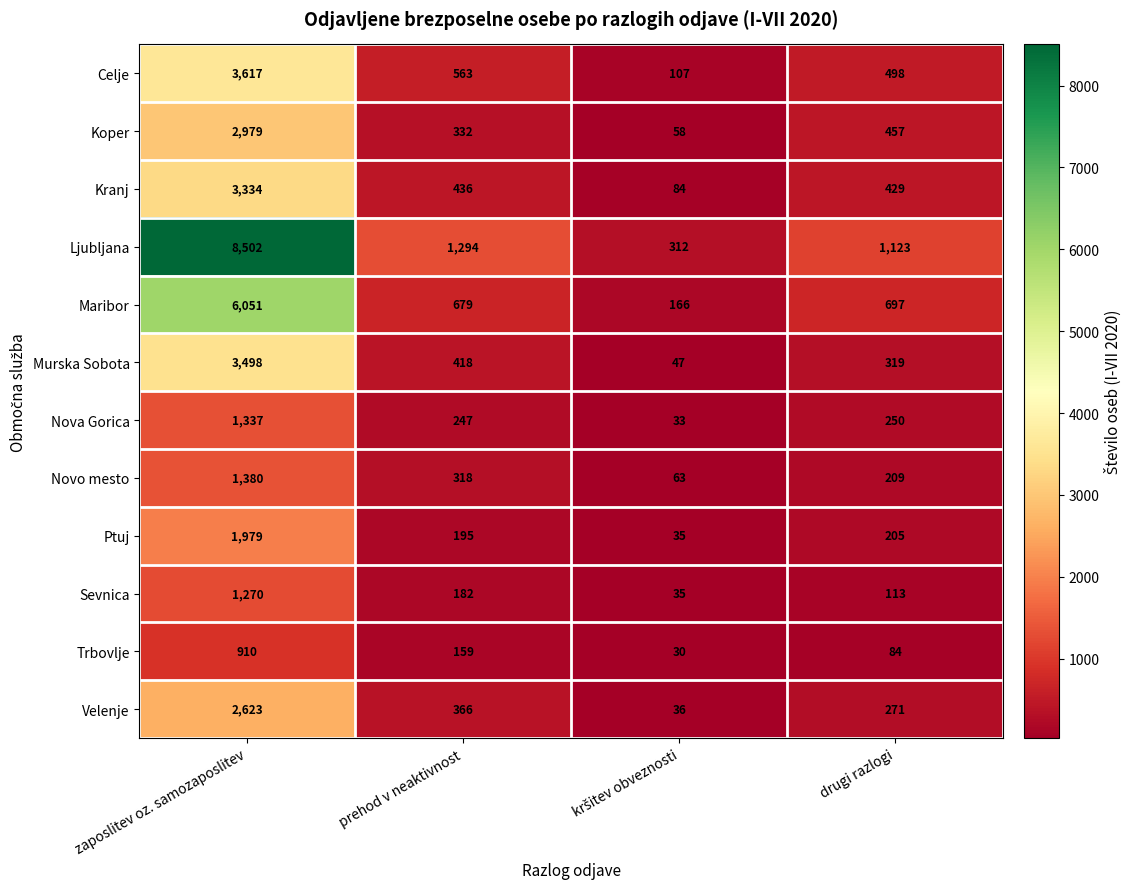

What is the greatest value displayed?

8502